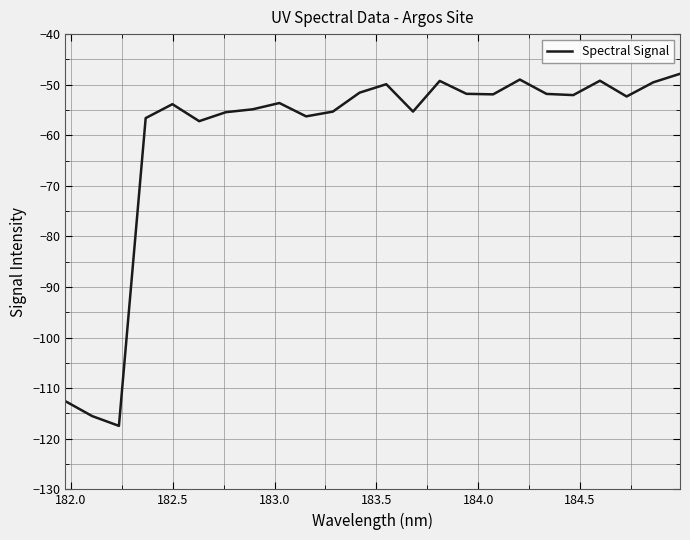

What is the average value?

-60.4